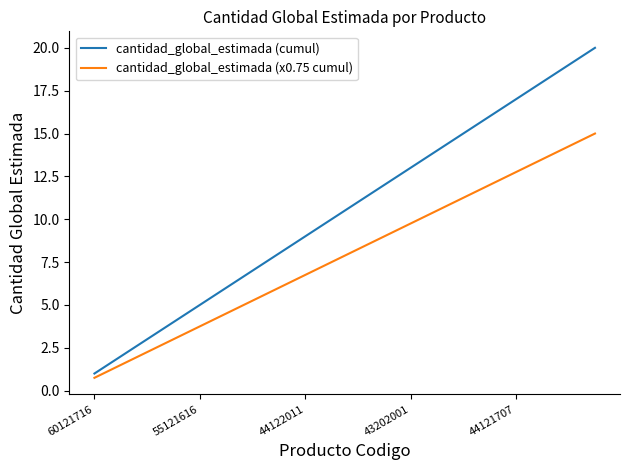

Which series has the largest range (max minus min)?

cantidad_global_estimada (cumul)